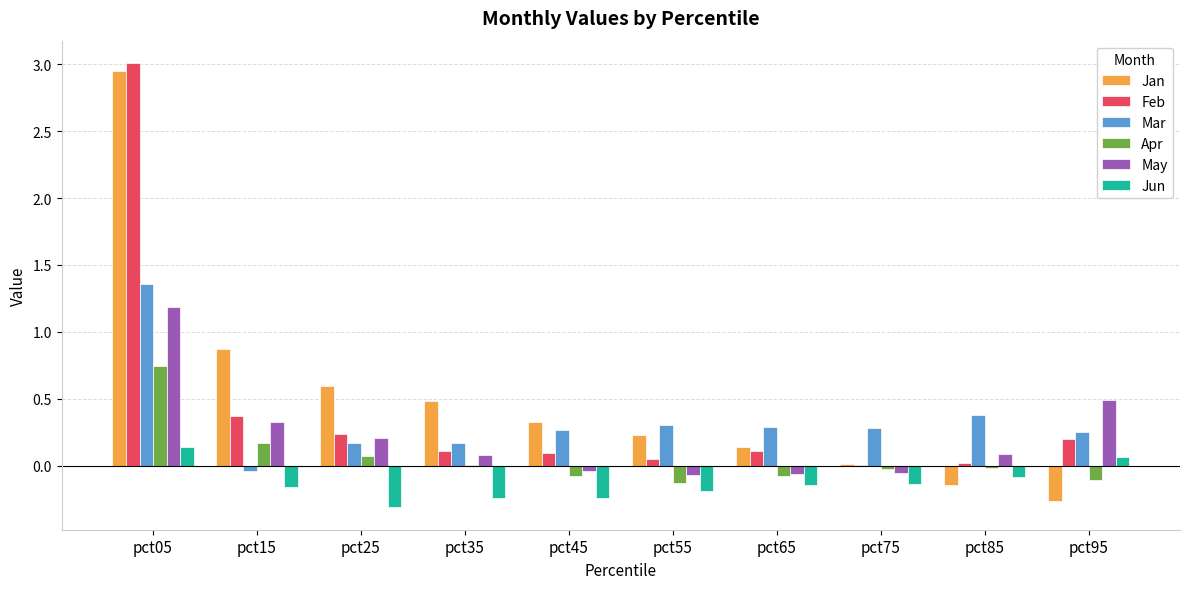

What is the sum of all Feb values?

4.2